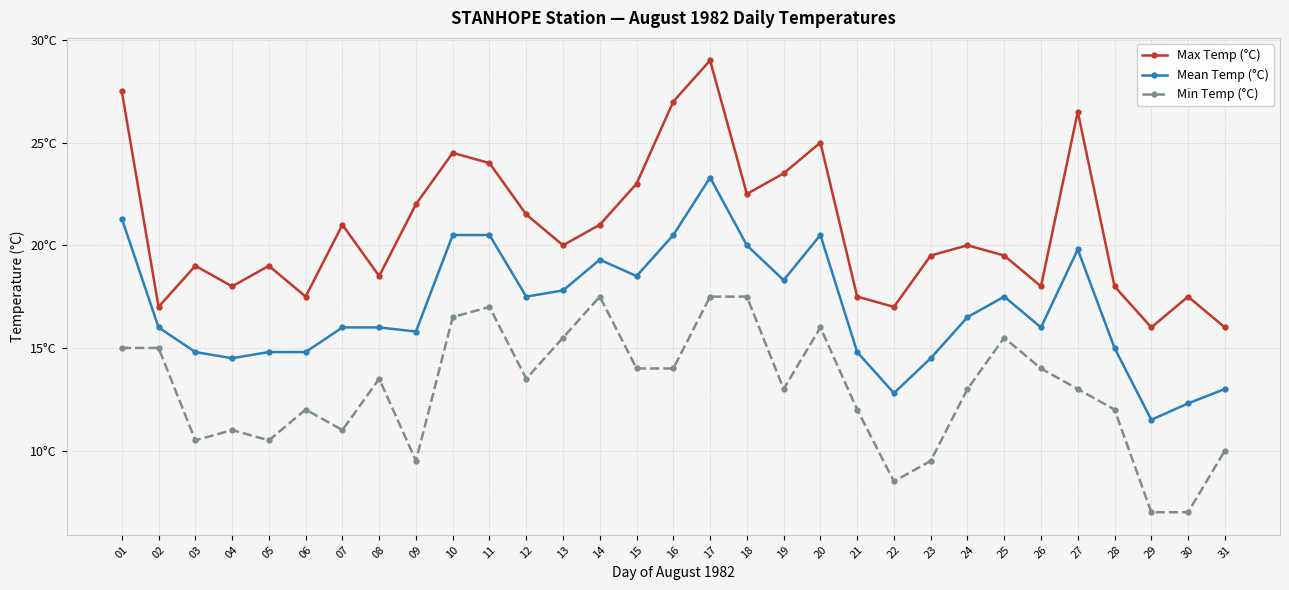

What are all the series names shown in the legend?

Max Temp (°C), Mean Temp (°C), Min Temp (°C)